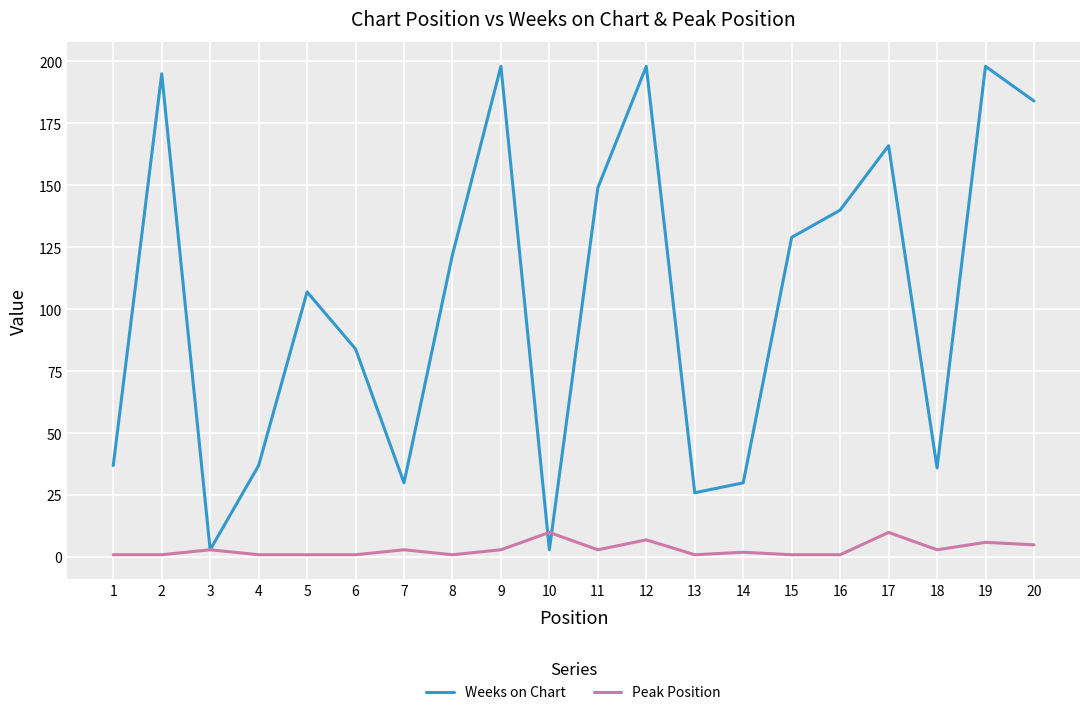

Is it true that Weeks on Chart equals 36 at 18?

True